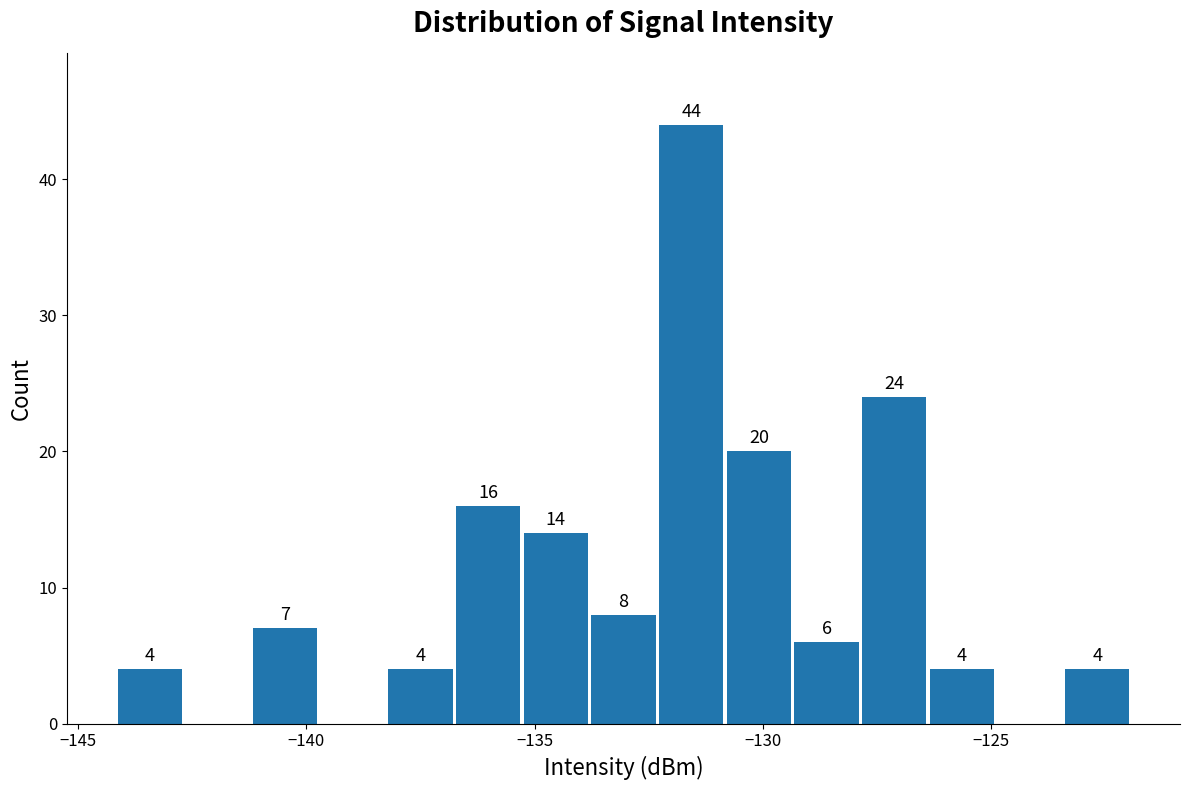

Around what value on the x-axis is the tallest bar? Give the approximate position of its centre, as read against the axis.

-131.5